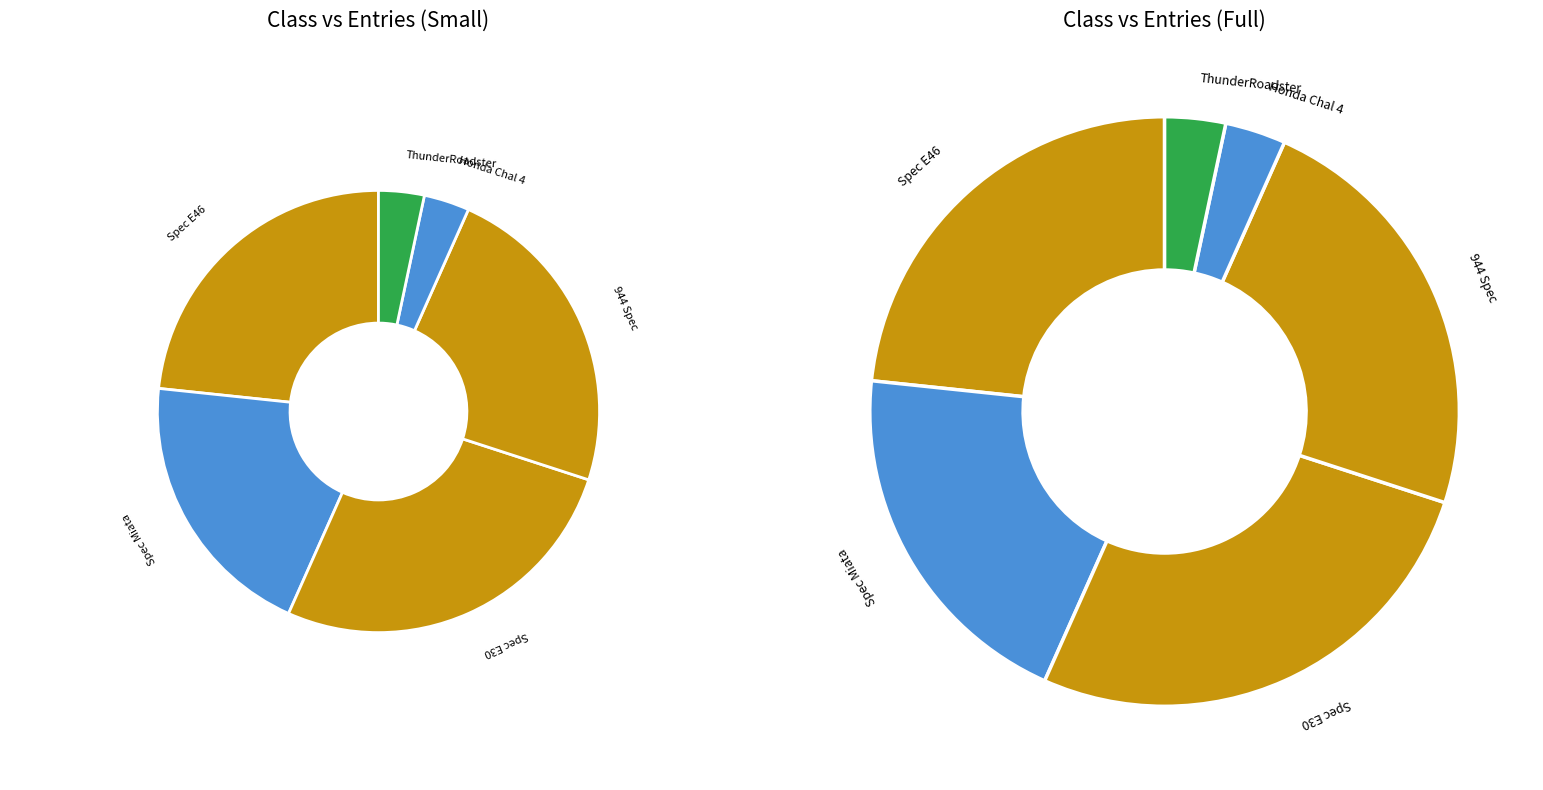

Rank the categories by value from lowest to highest.

Honda Chal 4, ThunderRoadster, Spec Miata, Spec E46, 944 Spec, Spec E30